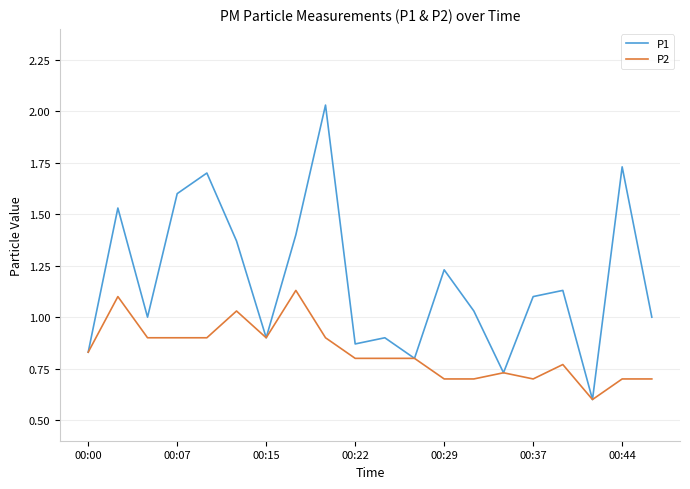

Which series has the widest spread of values?

P1